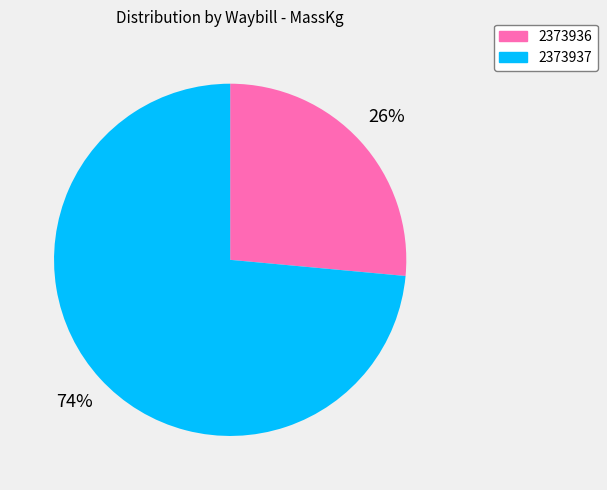

To the nearest percent, what is the average slice percentage?

50%